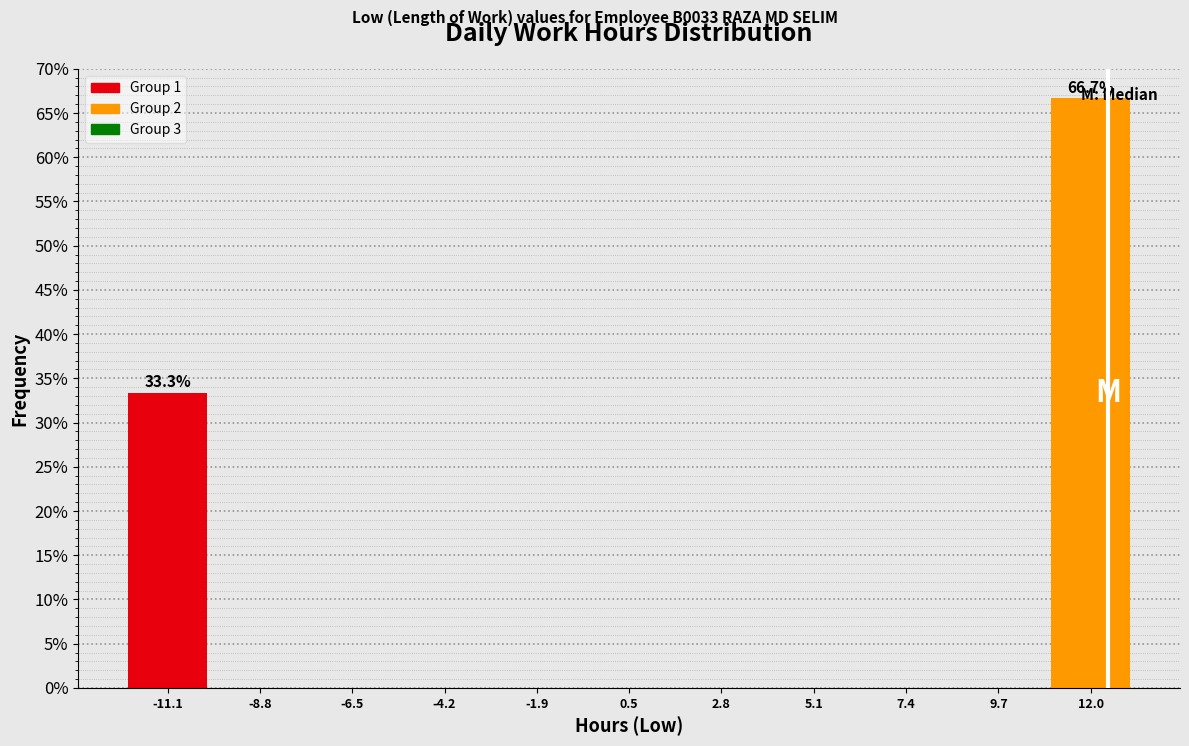

Which range on the x-axis has the tallest bar?

11.0 to 13.0